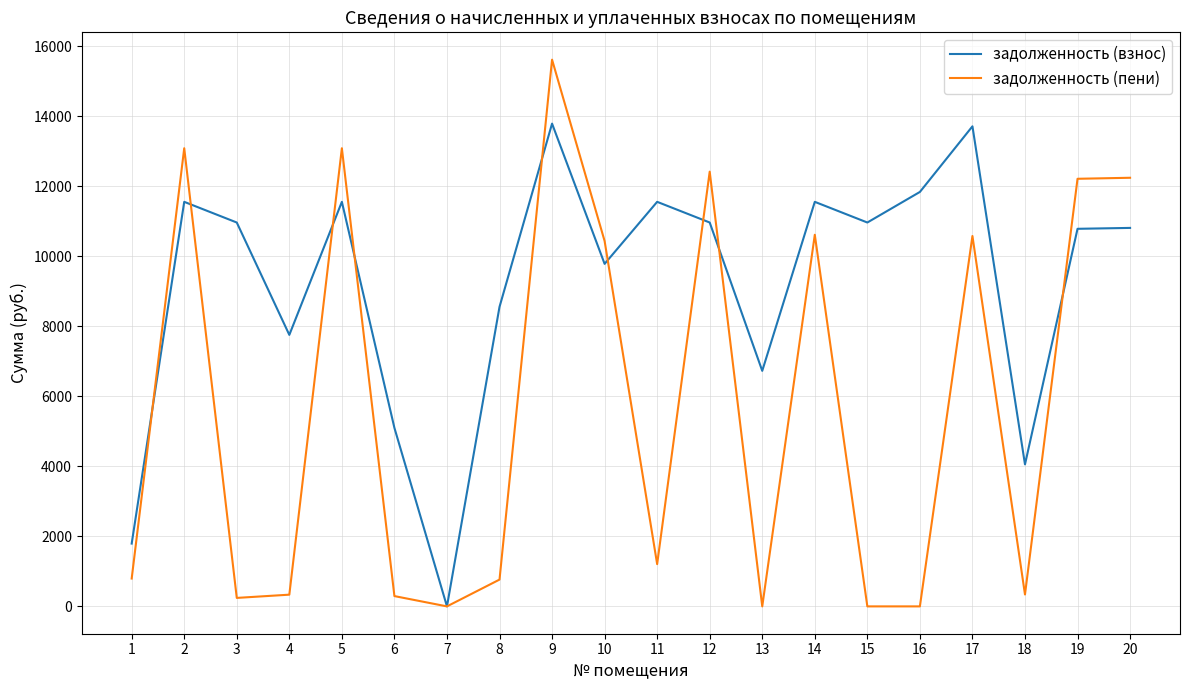

The value of задолженность (взнос) at 16 is 11838.5. True or false?

True